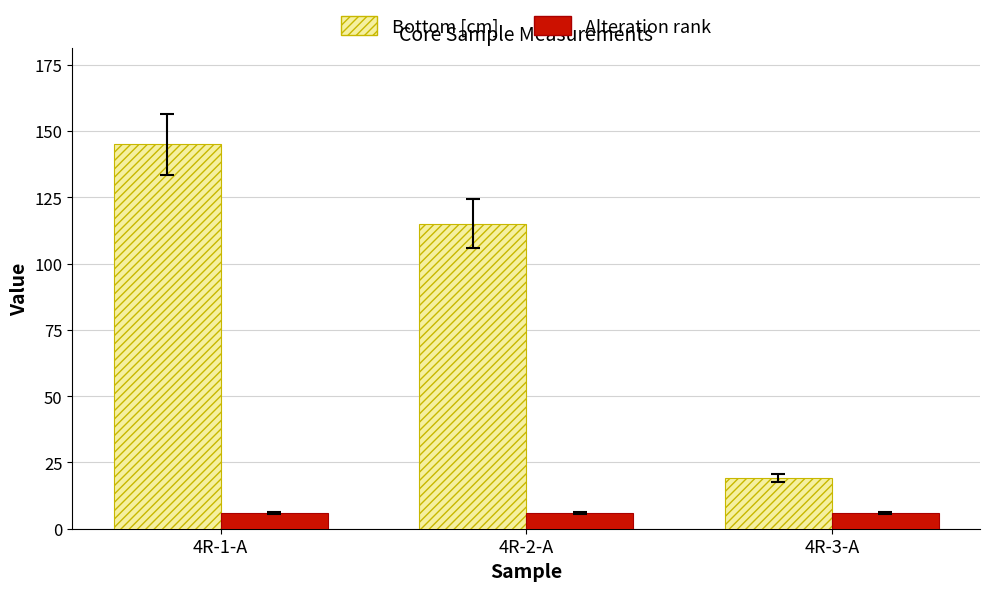

At which label does Bottom [cm] reach its minimum?

4R-3-A